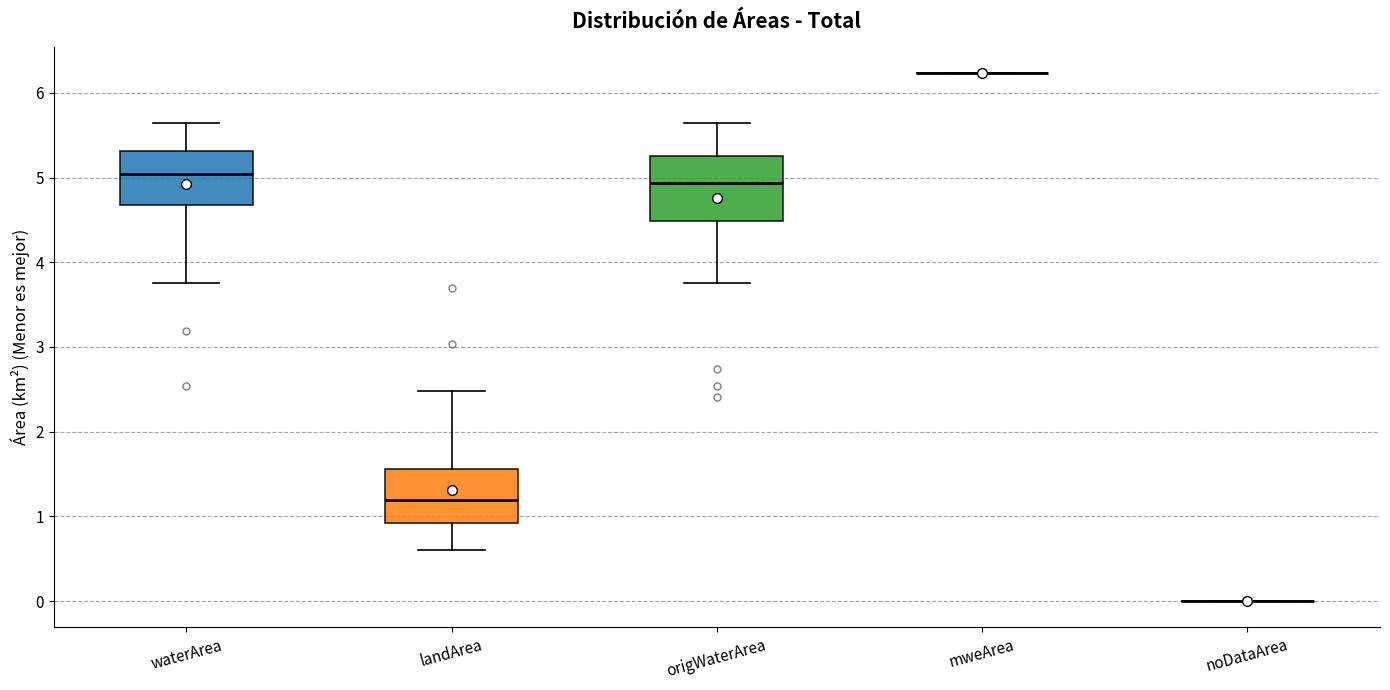

Comparing the boxes themselves (not the whiskers), which one is the tallest?

origWaterArea